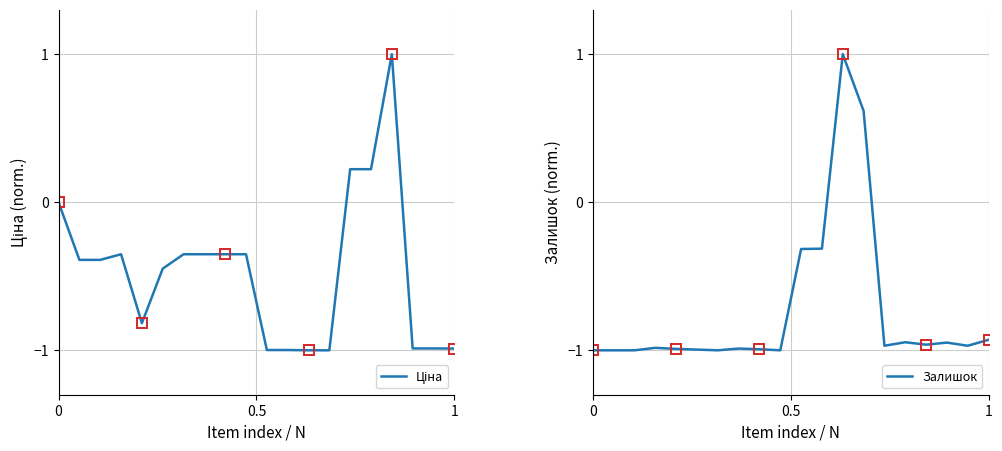

How many Залишок values are between 0 and 1?

2